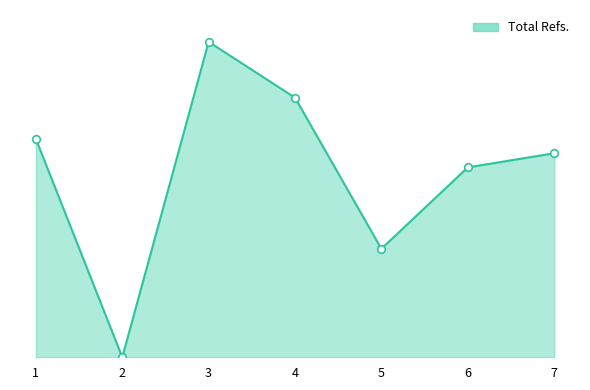

What is the change in value from 1 to 2?

-754